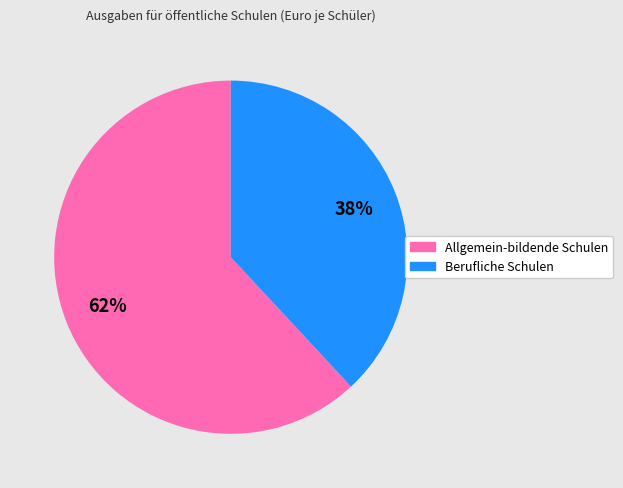

Which category has the biggest portion of the pie?

Allgemein-bildende Schulen